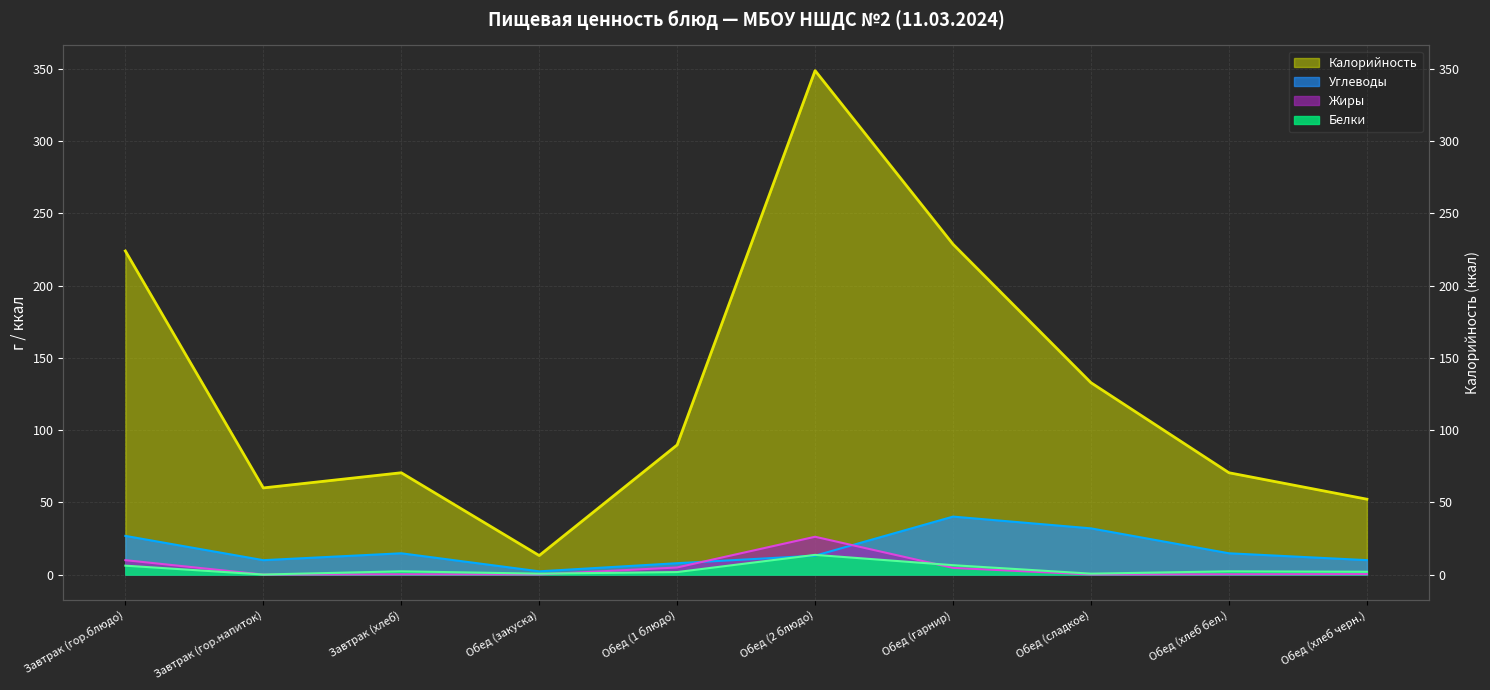

How many data points in Белки are above 2?

5